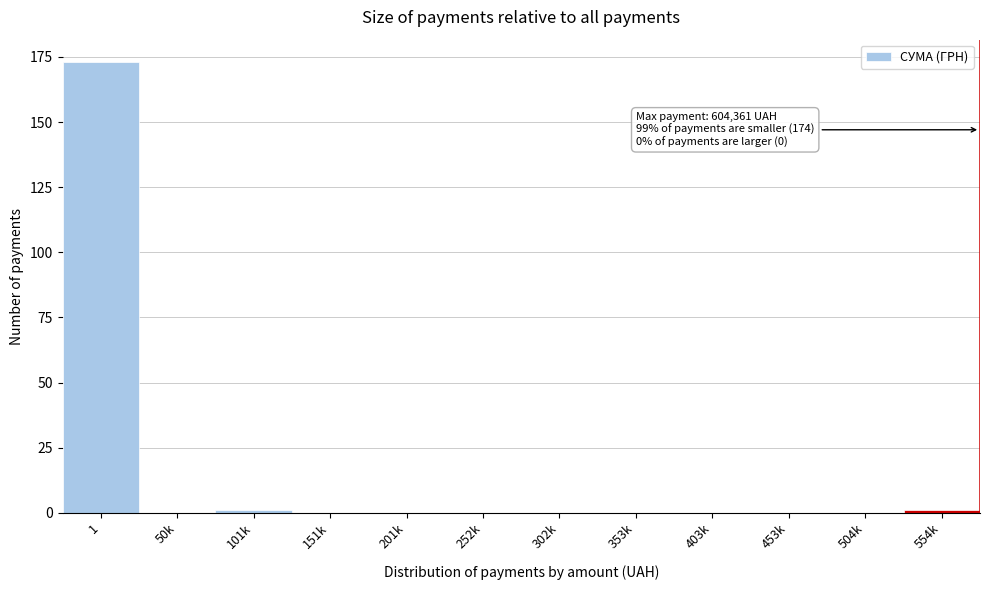

Reading left to right, transcribe all the data shown in this chart.

1=173	50k=0	101k=1	151k=0	201k=0	252k=0	302k=0	353k=0	403k=0	453k=0	504k=0	554k=1